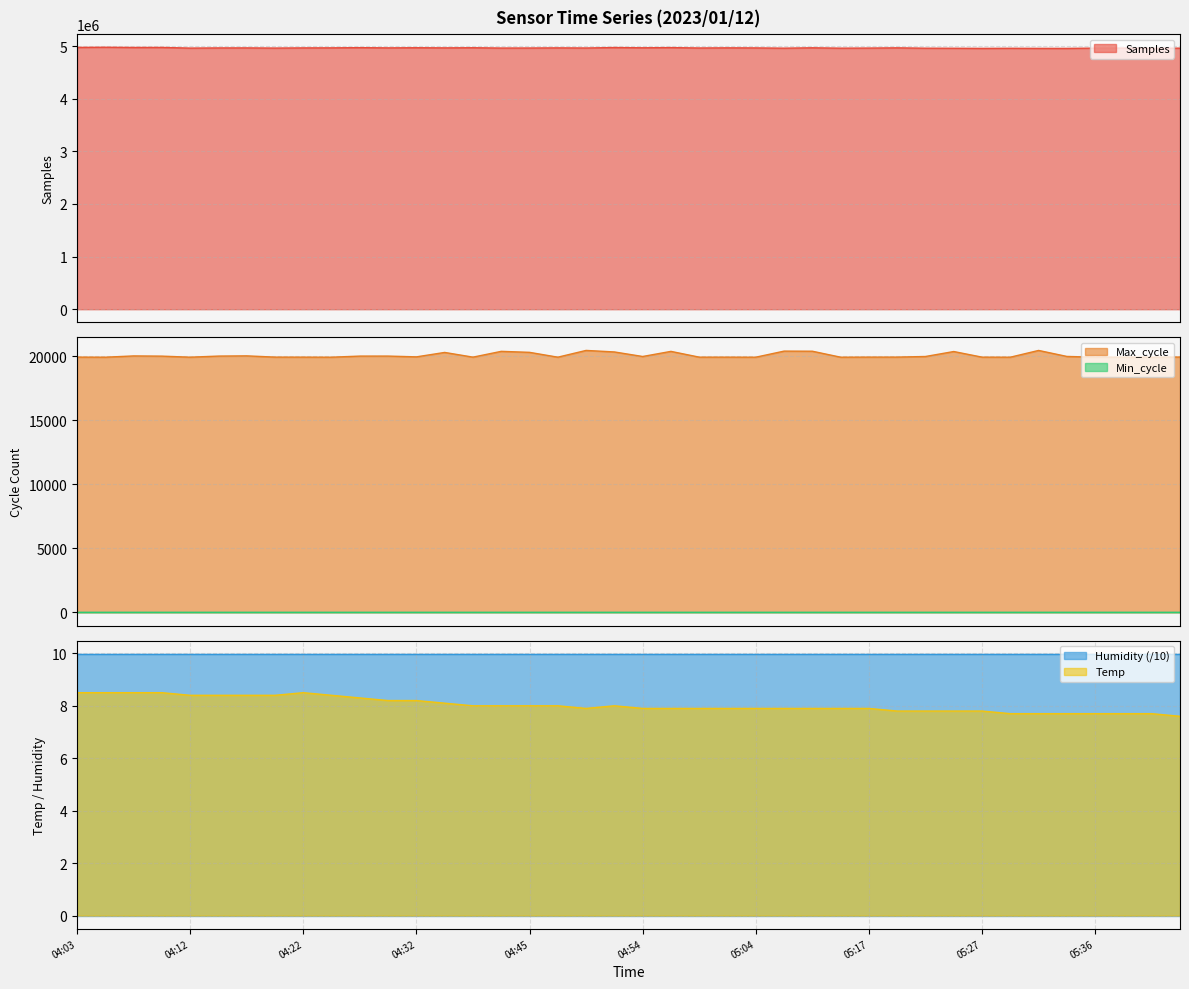

What is the value of the Samples point at the 7th from the left?

4964523.0